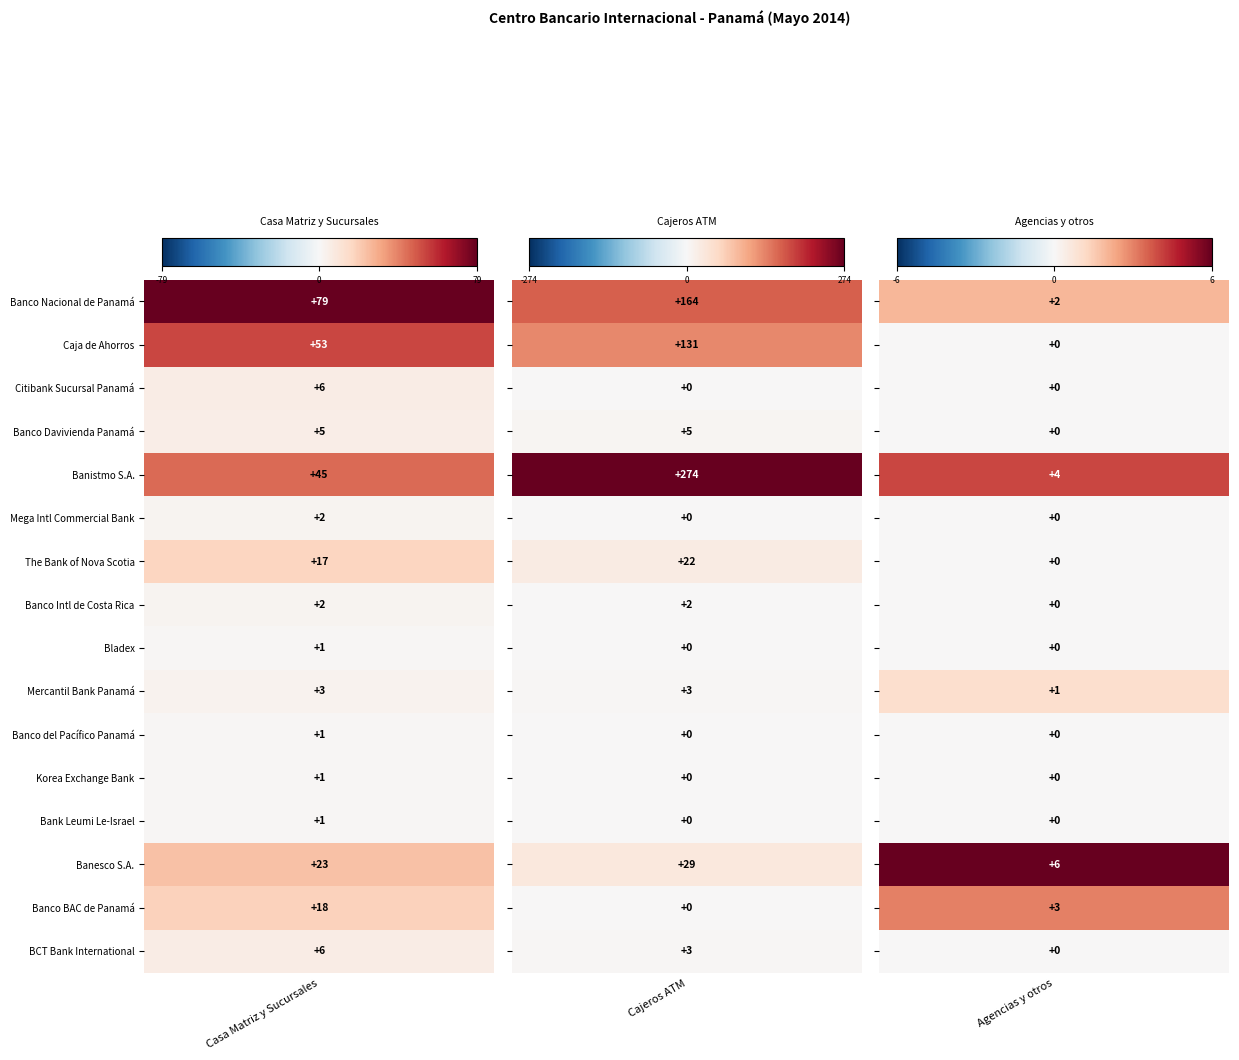

True or false: Cajeros ATM has a value of 22 at 6.

True